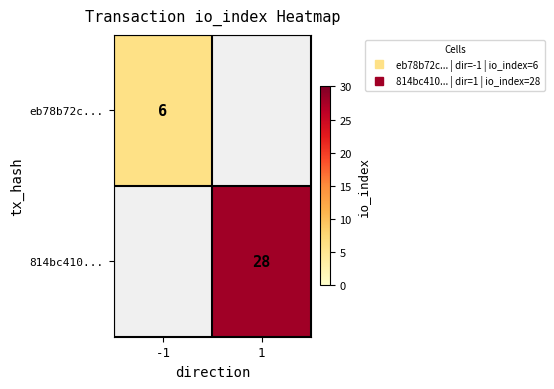

True or false: 814bc410... has a value of 13.8 at 1.

False